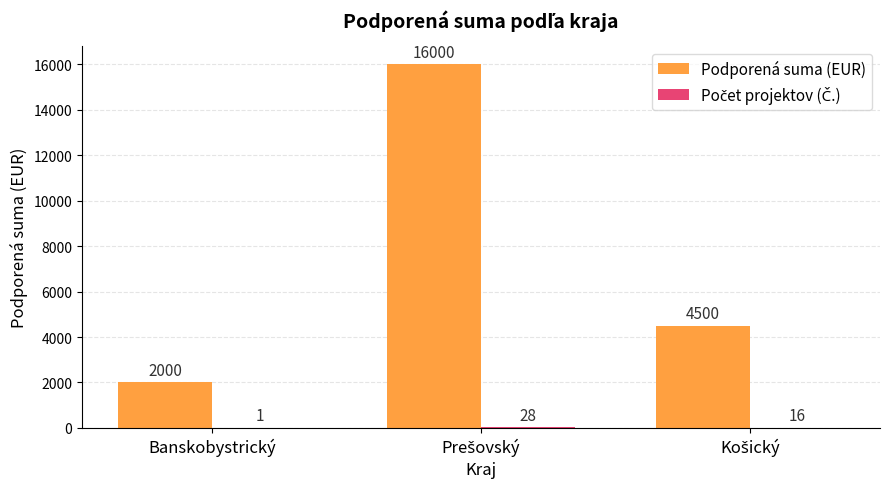

What is the sum of all Podporená suma (EUR) values?

22500